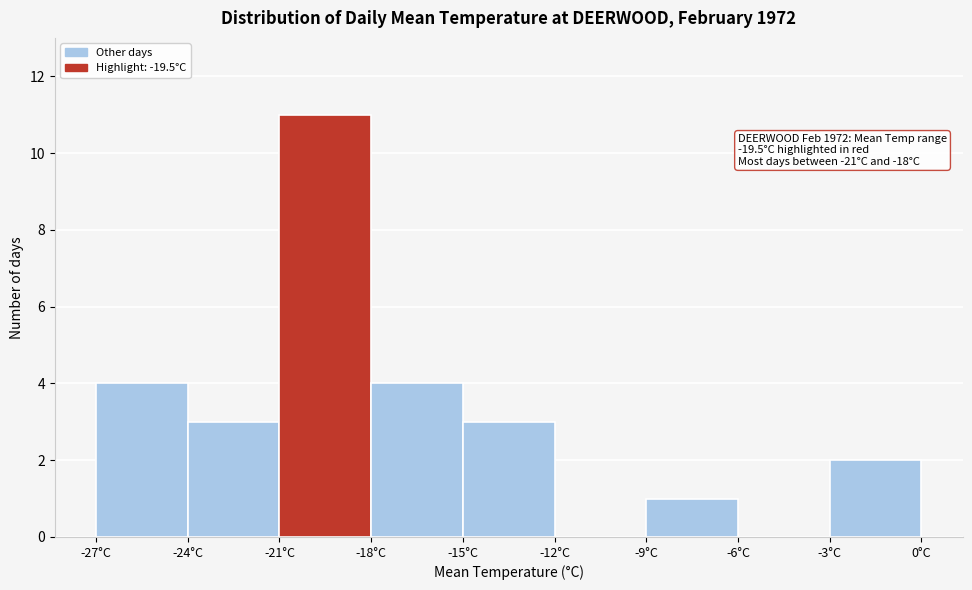

Which range on the x-axis has the tallest bar?

-21 to -18